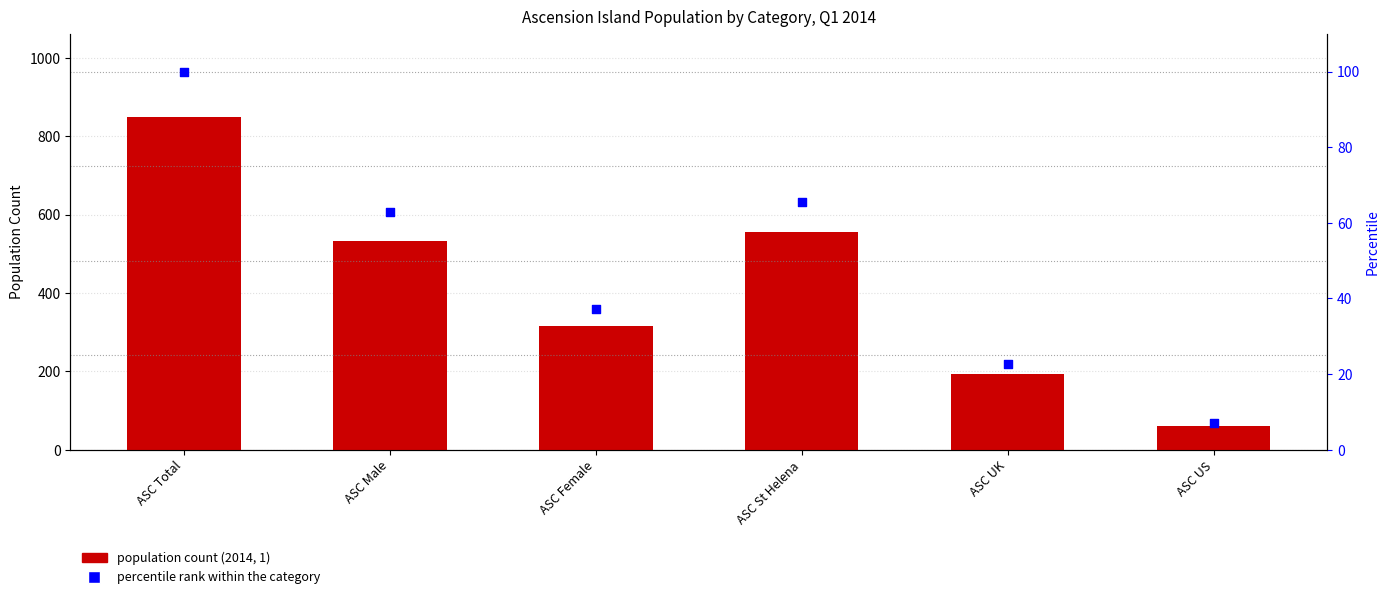

Which series has the widest spread of Y values?

2014, 1 population